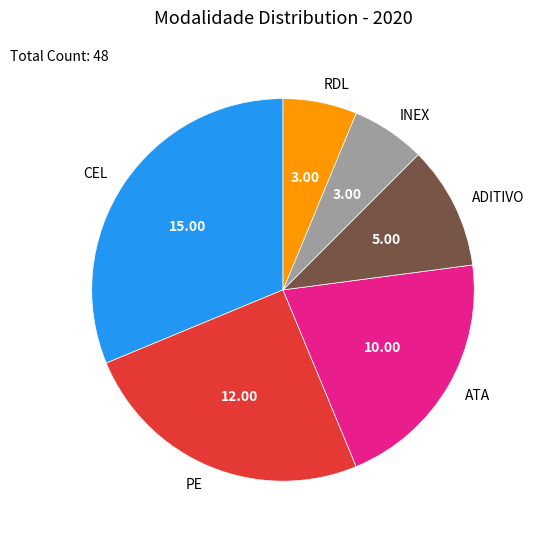

Approximately how many times larger is the value at ADITIVO compared to INEX?

1.7